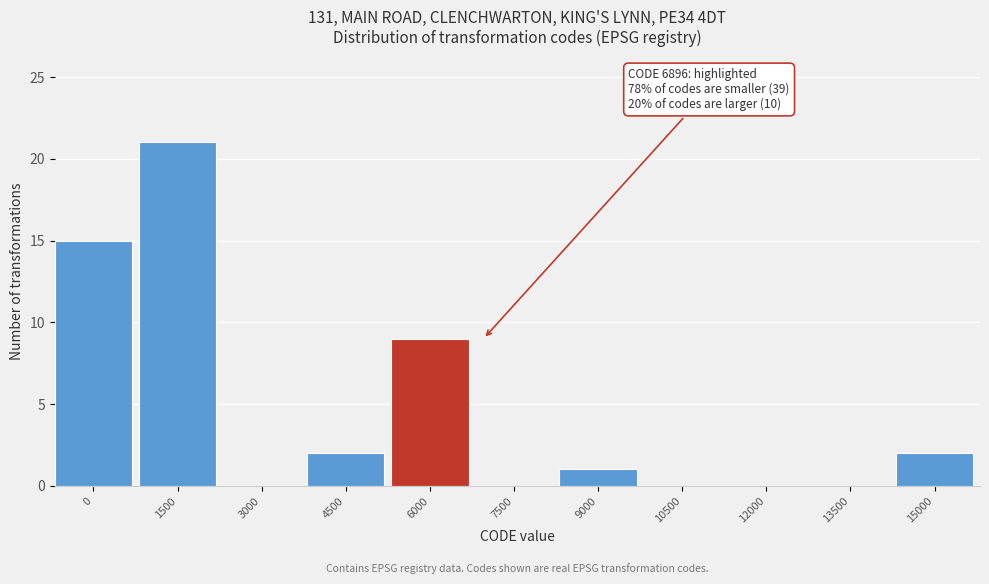

Reading left to right, list all the values displayed in this chart.

0=15	1500=21	3000=0	4500=2	6000=9	7500=0	9000=1	10500=0	12000=0	13500=0	15000=2